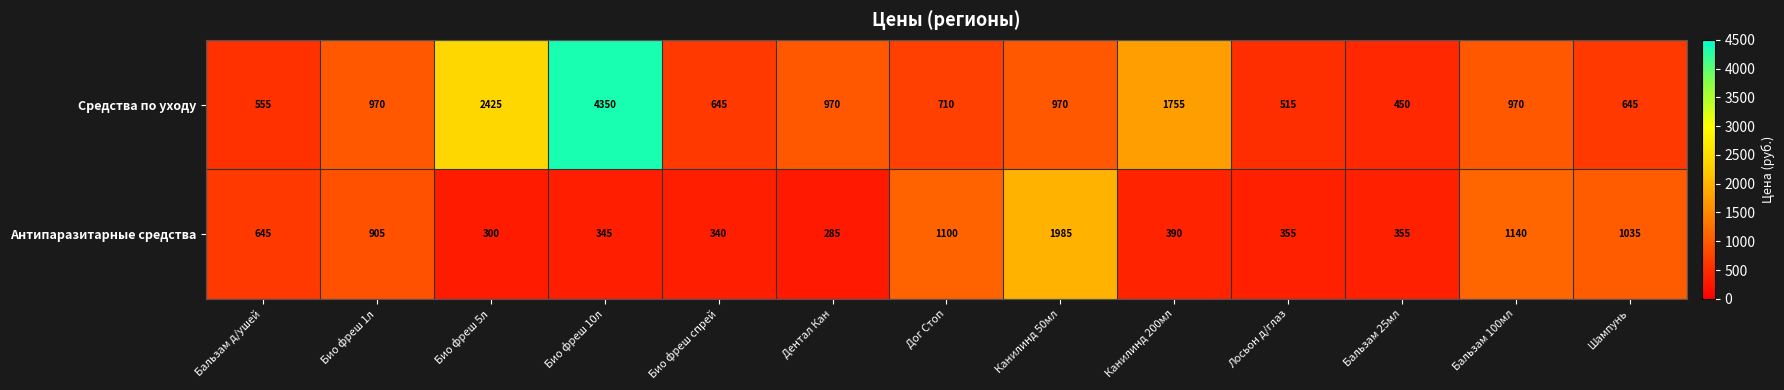

Which series changed the most between Канилинд 50мл and Бальзам 25мл?

Антипаразитарные средства